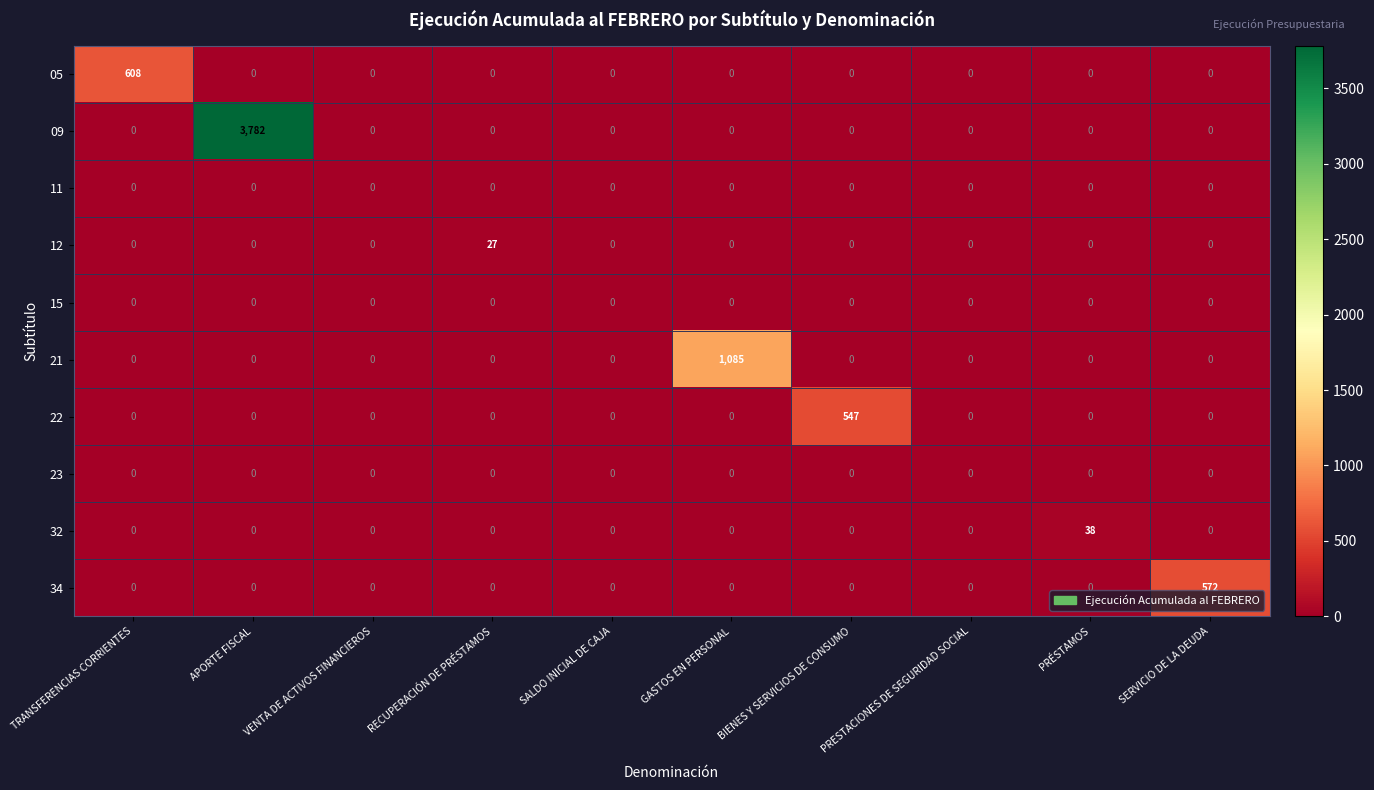

The value of 34 at PRESTACIONES DE SEGURIDAD SOCIAL is 222. True or false?

False